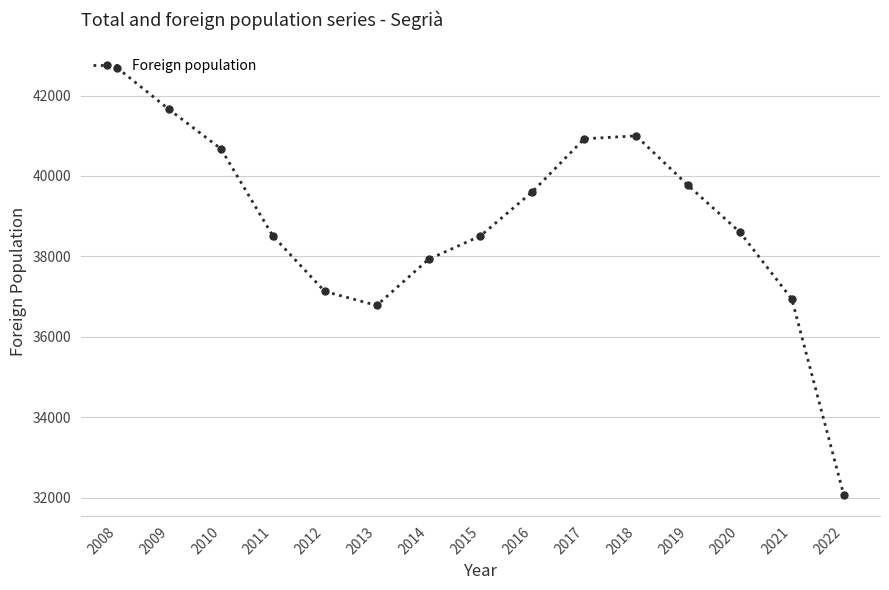

True or false: the data shows 42689 at 2008.

True